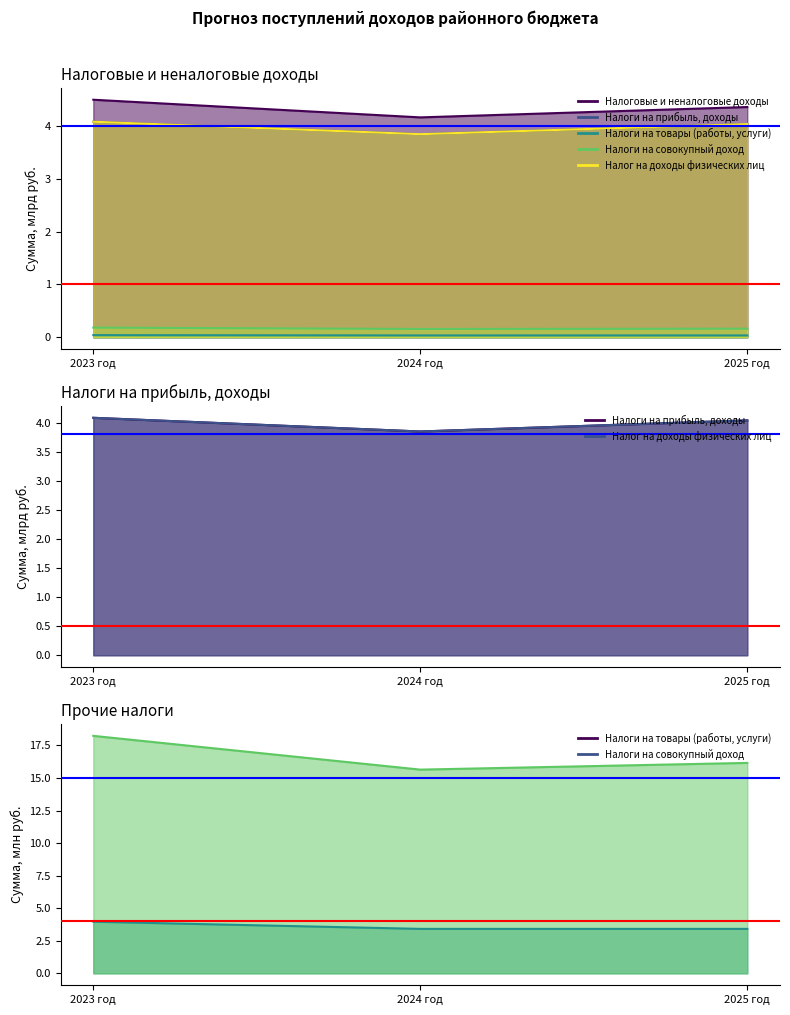

Reading left to right, what are all the values shown in this chart?

Налоговые и неналоговые доходы: 4.5	4.2	4.4
Налоги на прибыль, доходы: 4.1	3.9	4.0
Налоги на товары (работы, услуги): 4.0	3.4	3.4
Налоги на совокупный доход: 0.2	0.2	0.2
Налог на доходы физических лиц: 4.1	3.9	4.0